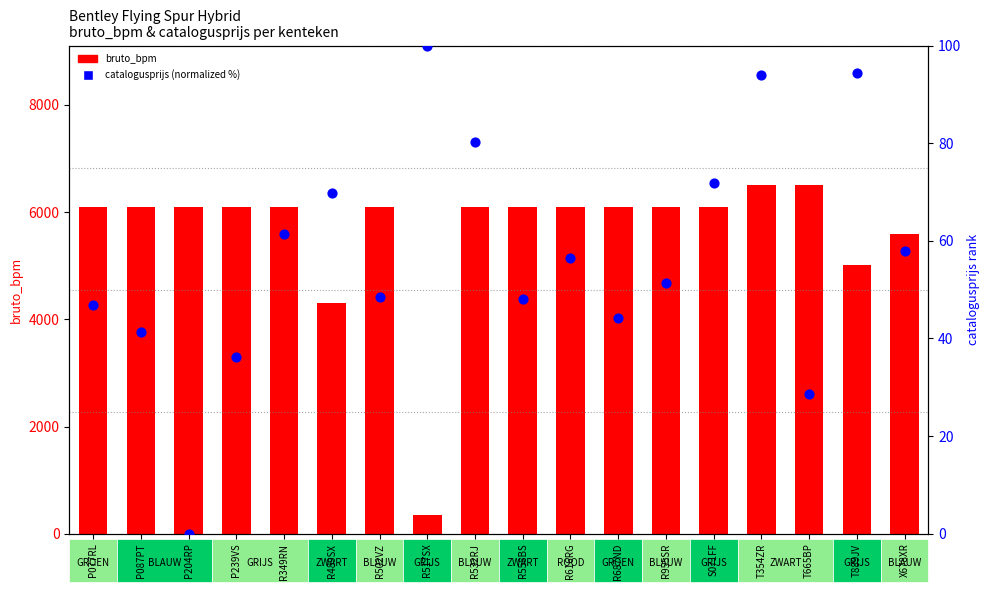

Is the value of bruto_bpm at P077RL greater than the value of catalogusprijs (normalized %) at T665BP?

Yes